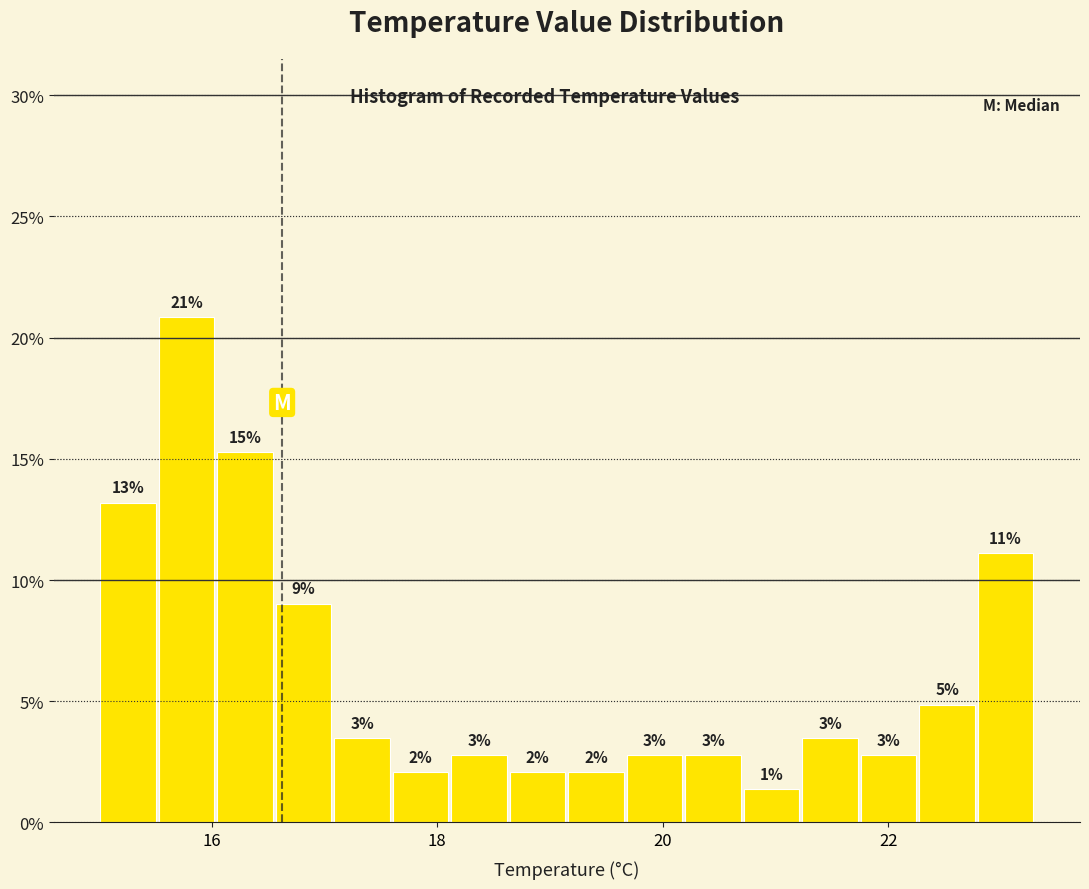

Read against the x-axis, roughly where is the centre of the tallest bar?

15.8